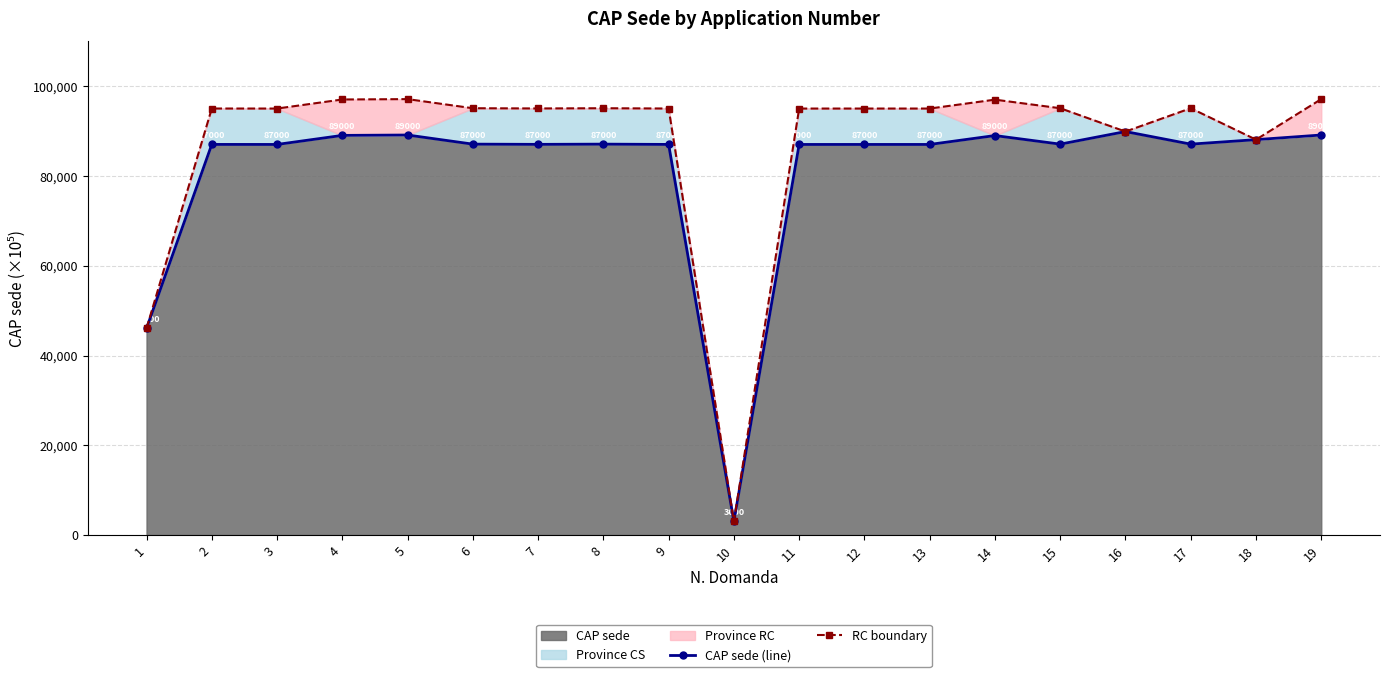

True or false: RC boundary and CAP sede (line) cross at least once.

False